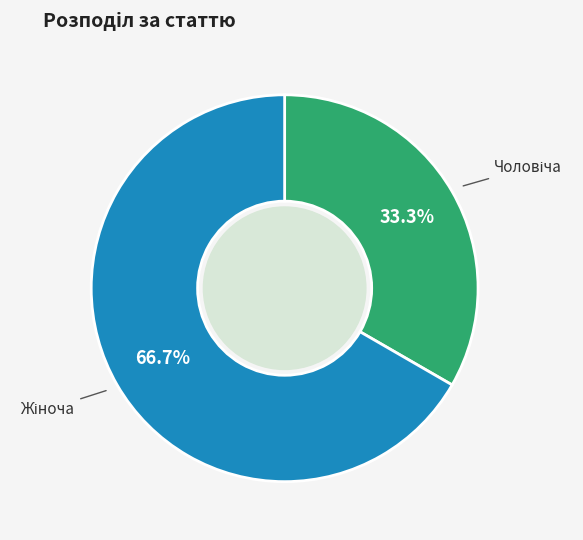

Is there any slice that represents more than half of the pie?

Yes